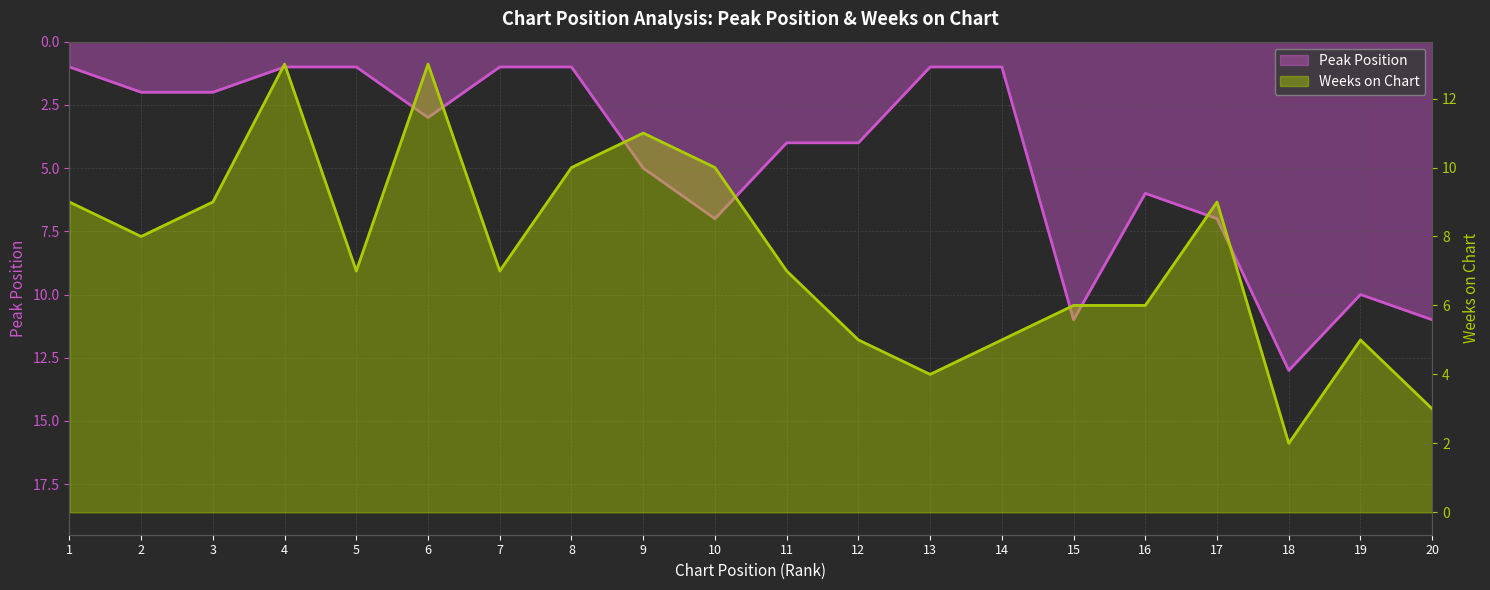

What is the difference between the Weeks on Chart values at 8 and 13?

6